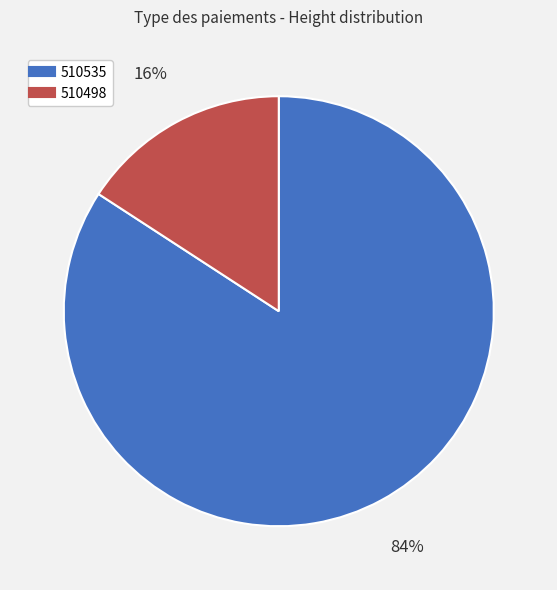

To the nearest percent, what percentage of the pie is 510498?

16%